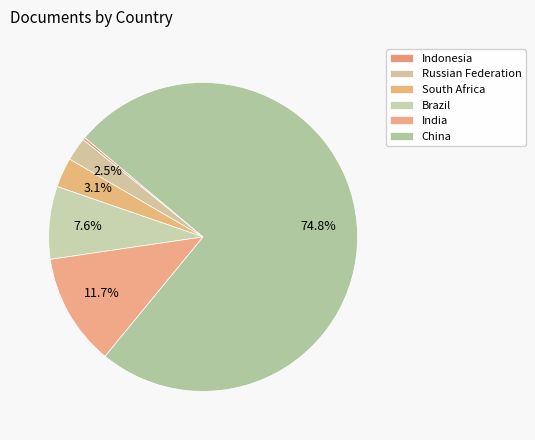

To the nearest percent, what is the difference between the Brazil and China slice percentages?

67%